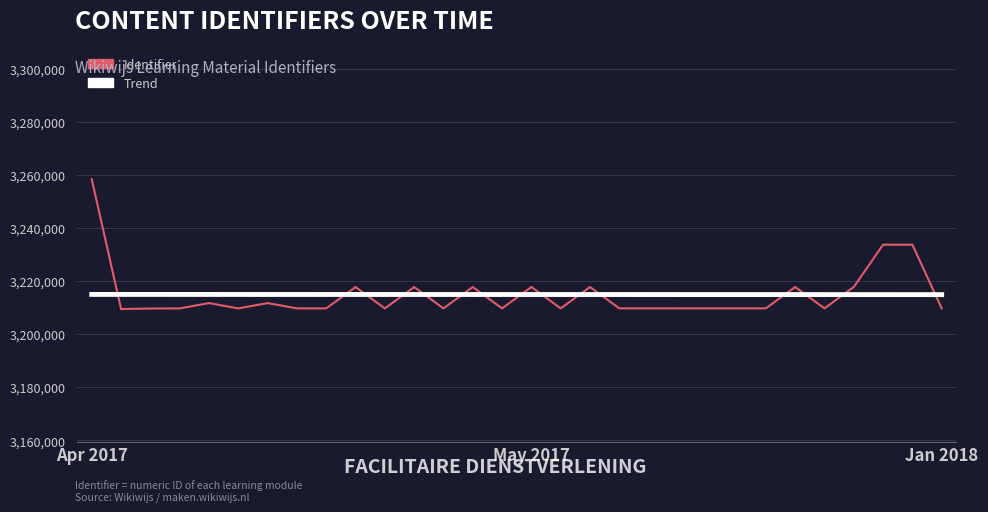

What is the average value of the Identifier series?

3214949.7